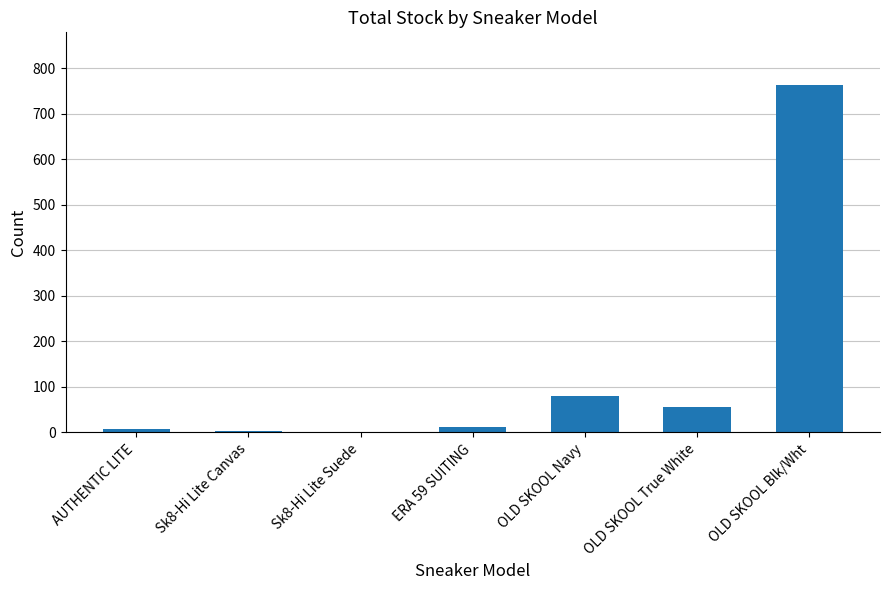

Which has a higher value, OLD SKOOL Blk/Wht or OLD SKOOL True White?

OLD SKOOL Blk/Wht